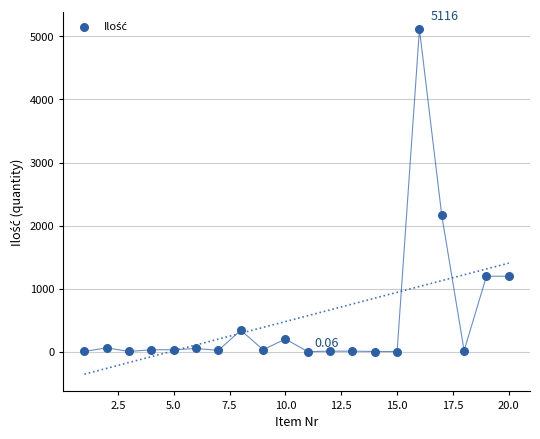

What is the range of X values (max minus min)?

19.0